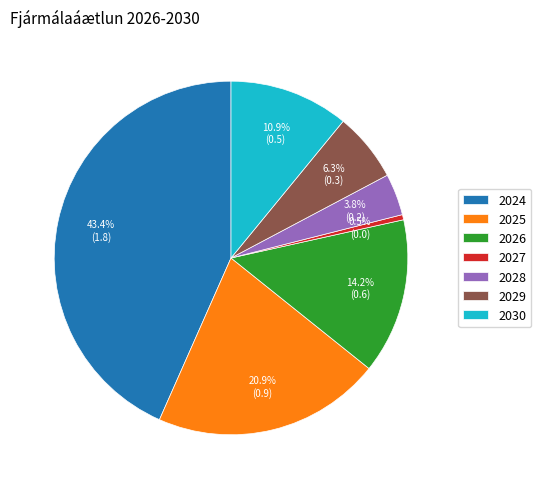

Between 2024 and 2027, which is larger?

2024